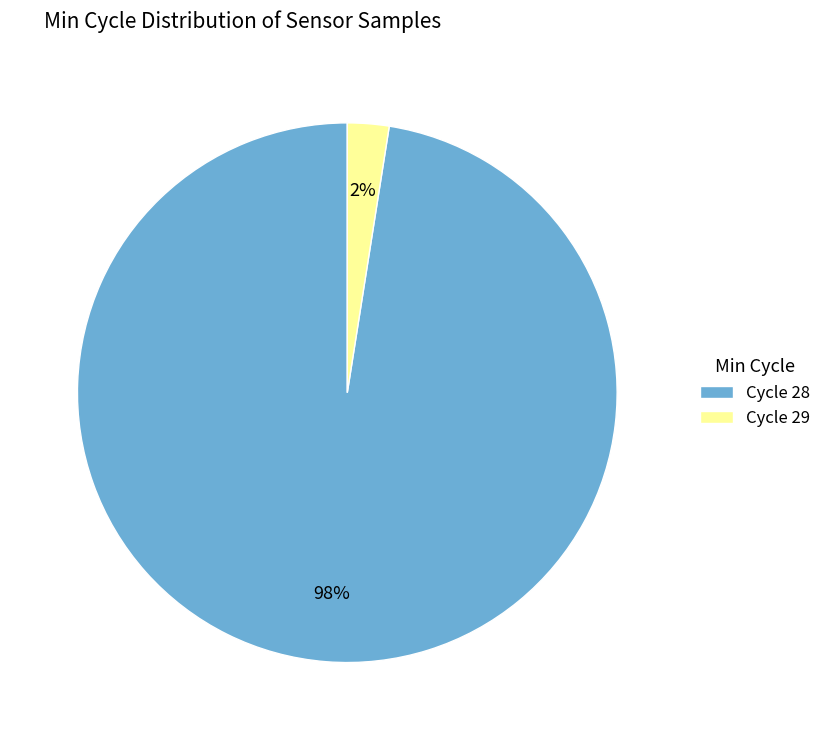

Between Cycle 29 and Cycle 28, which is larger?

Cycle 28